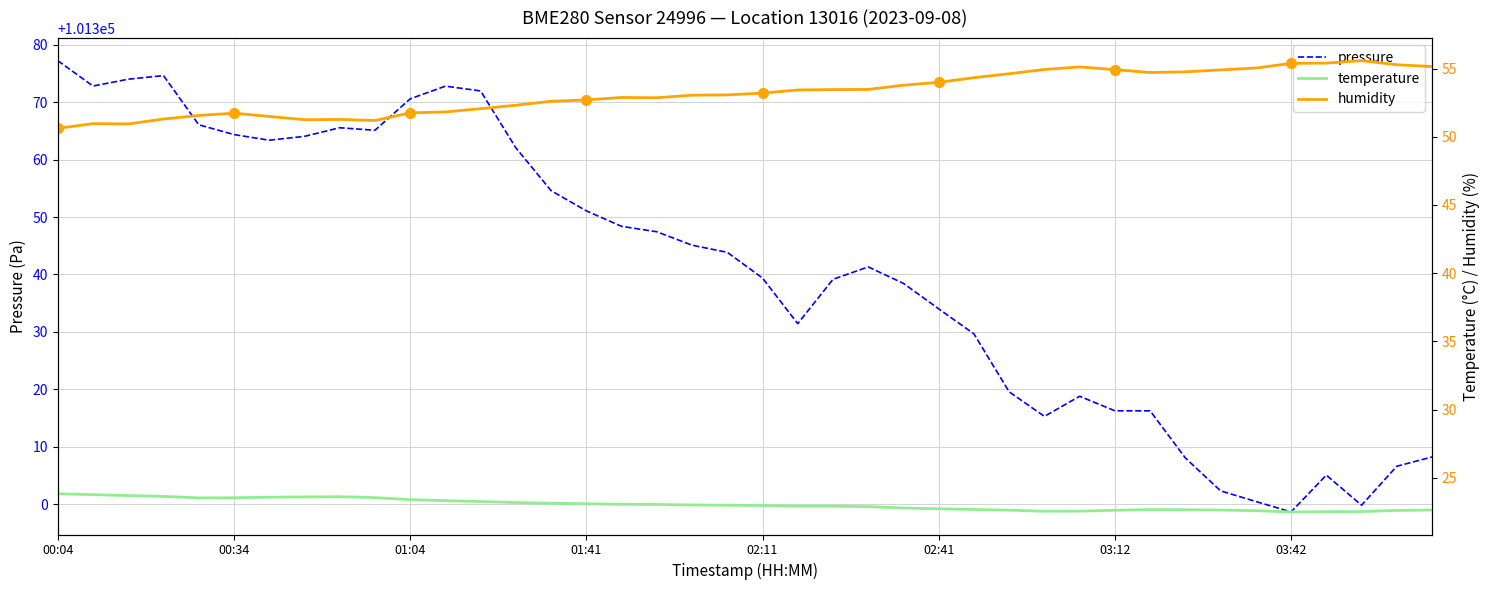

True or false: humidity has more than 1 interior local peaks.

True